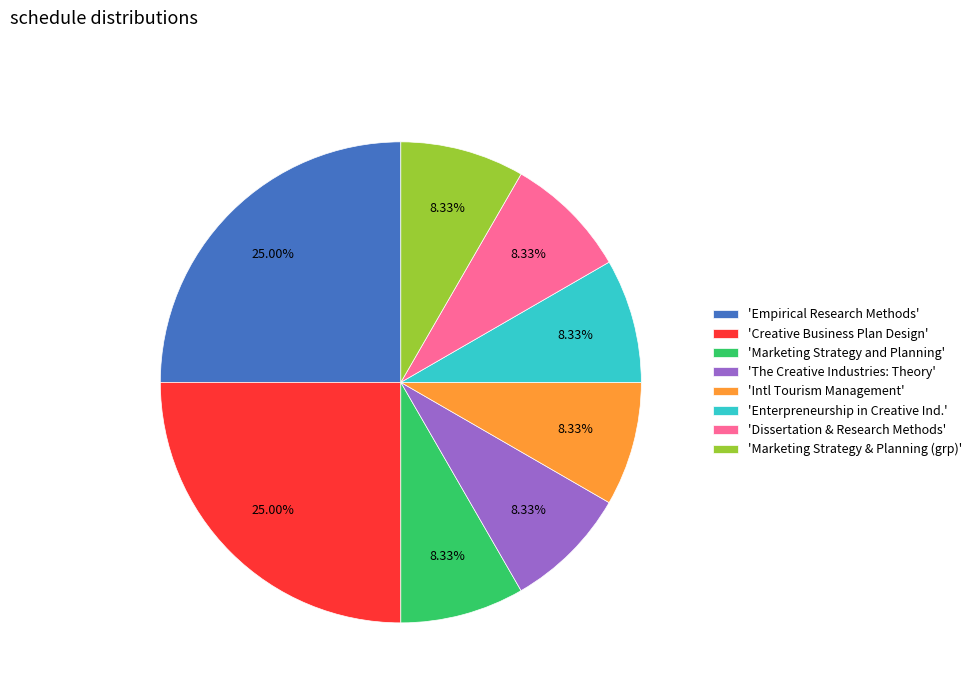

Do 'Marketing Strategy & Planning (grp)' and 'Dissertation & Research Methods' together represent more than half of the pie?

No